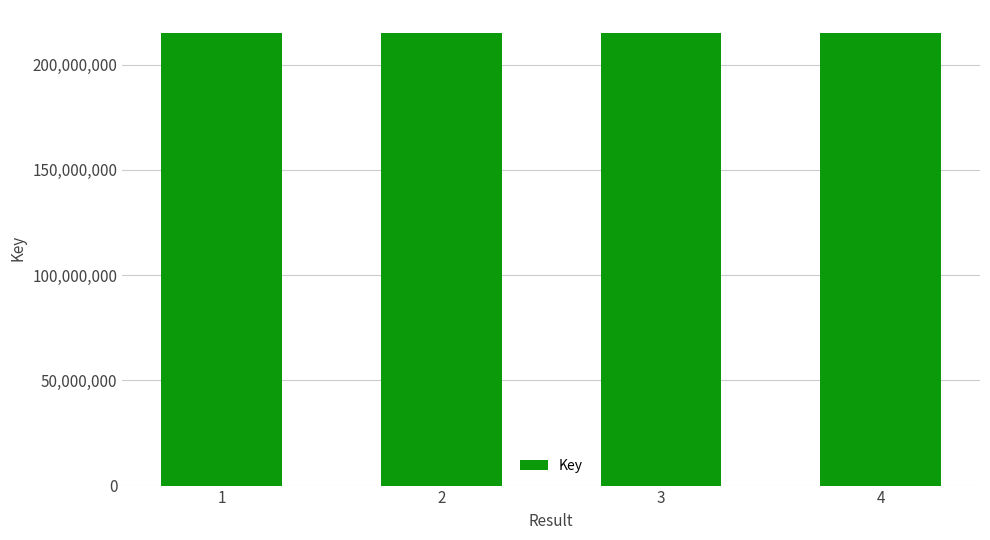

What is the value of the 4th bar from the left?

215188088